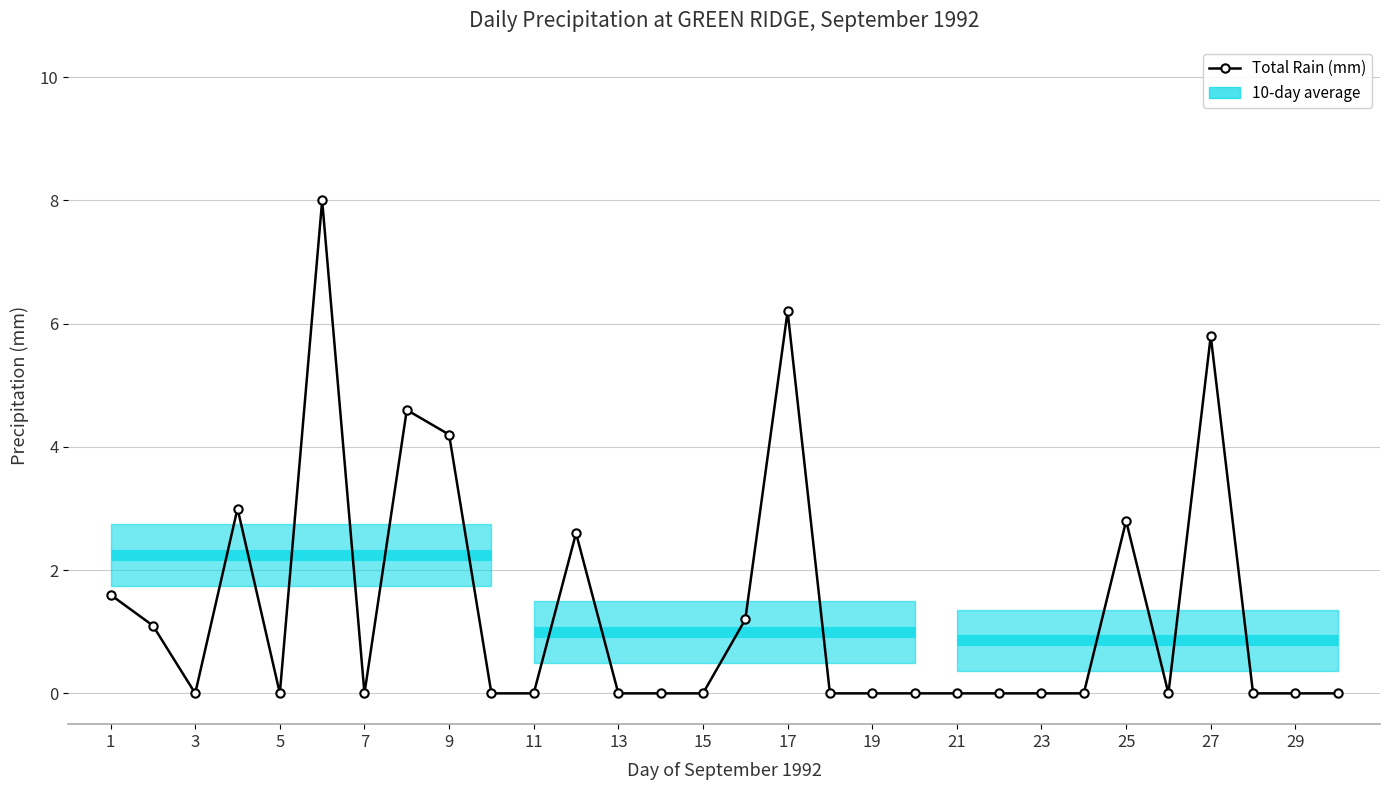

What is the average value?

1.4